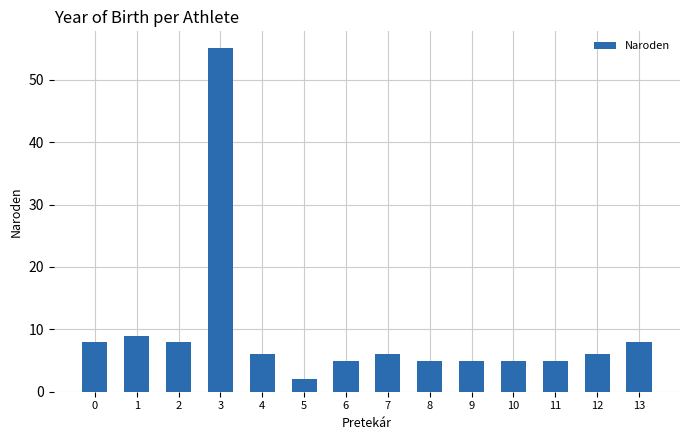

What is the ratio of the value at 12 to the value at 5?

3.0